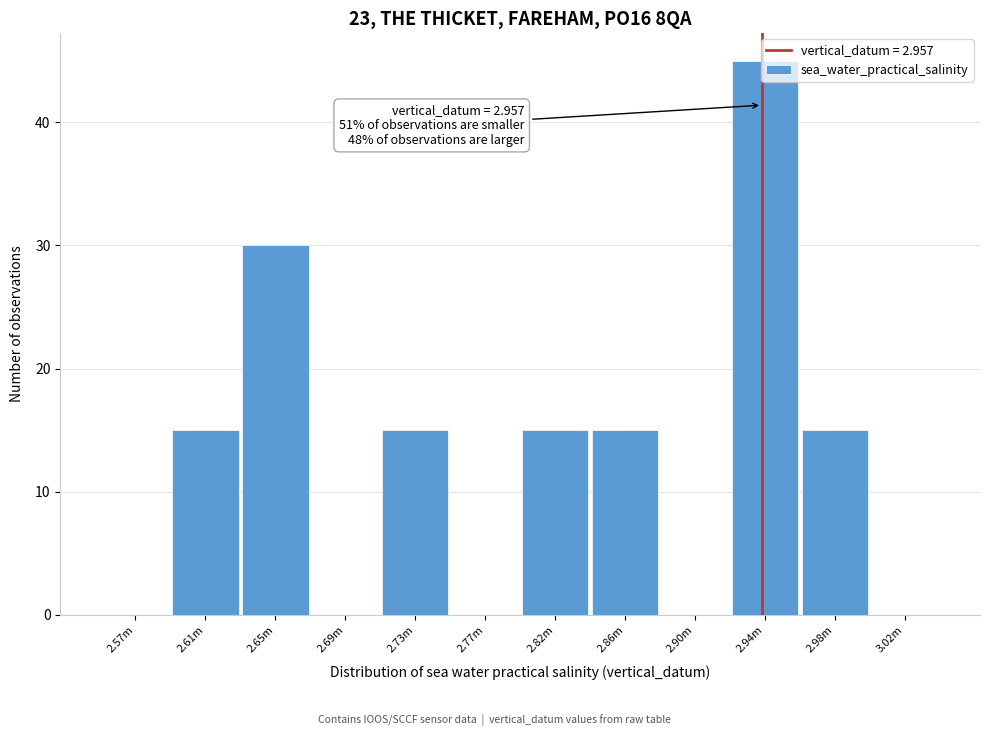

What is the sum of the values at 2.90m and 2.98m?

15